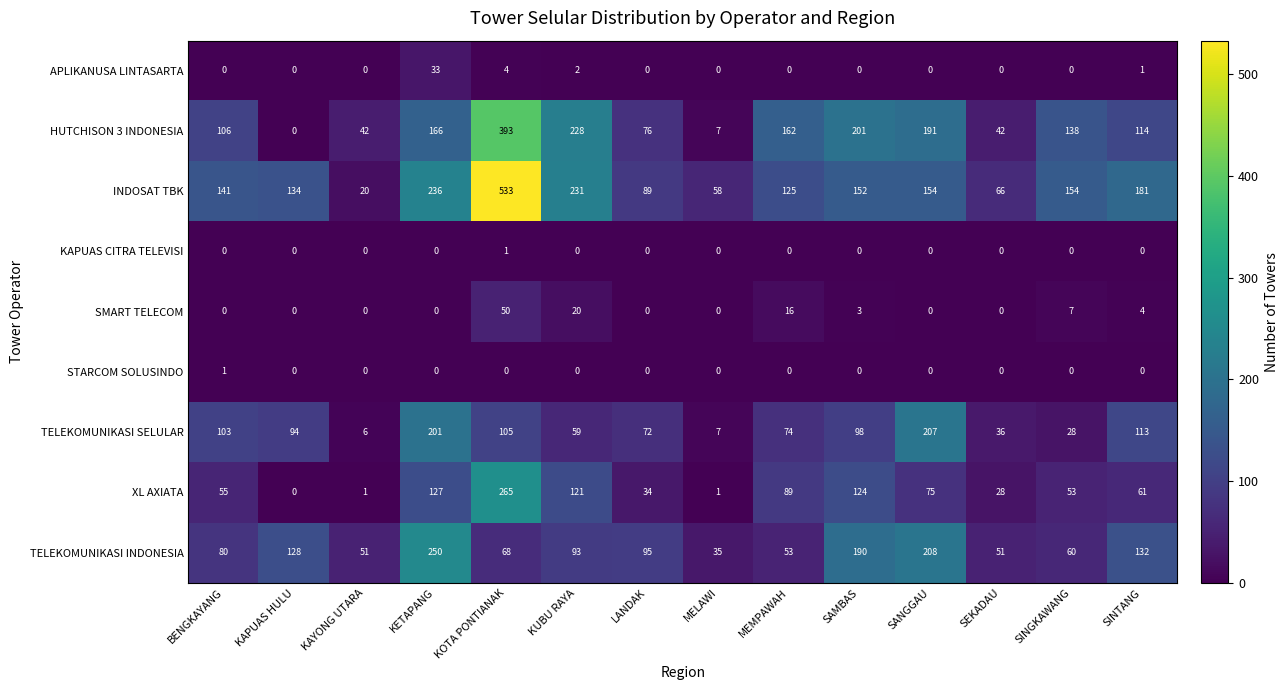

What is the difference between the maximum and minimum values in the HUTCHISON 3 INDONESIA series?

393